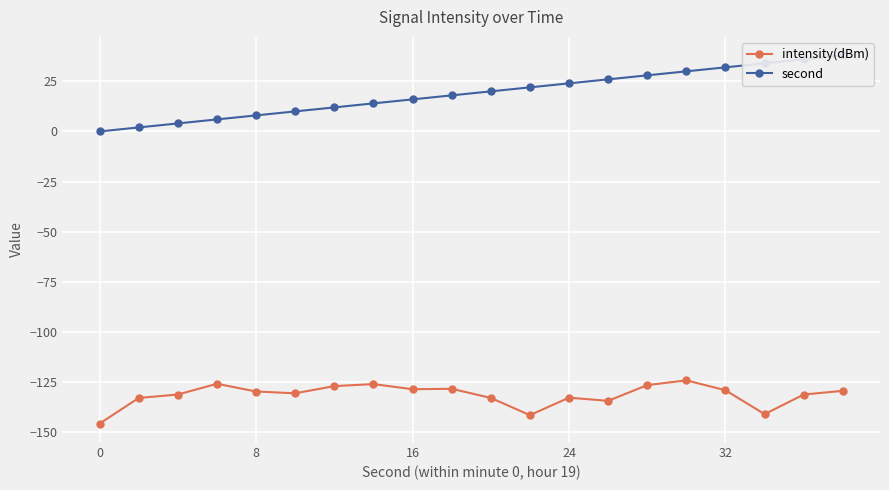

True or false: second and intensity(dBm) cross at least once.

False